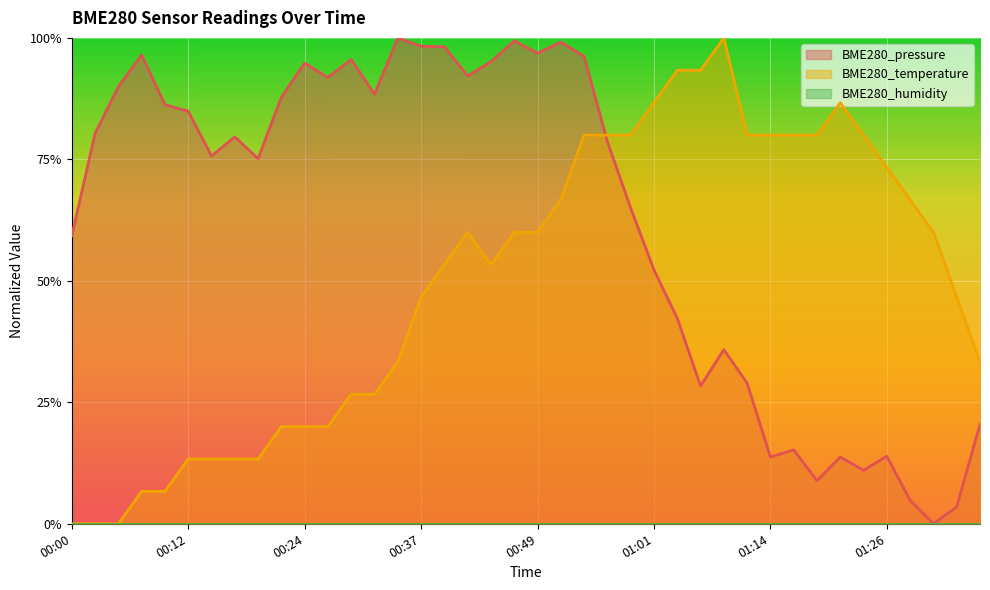

What position from the left is 00:15?

7